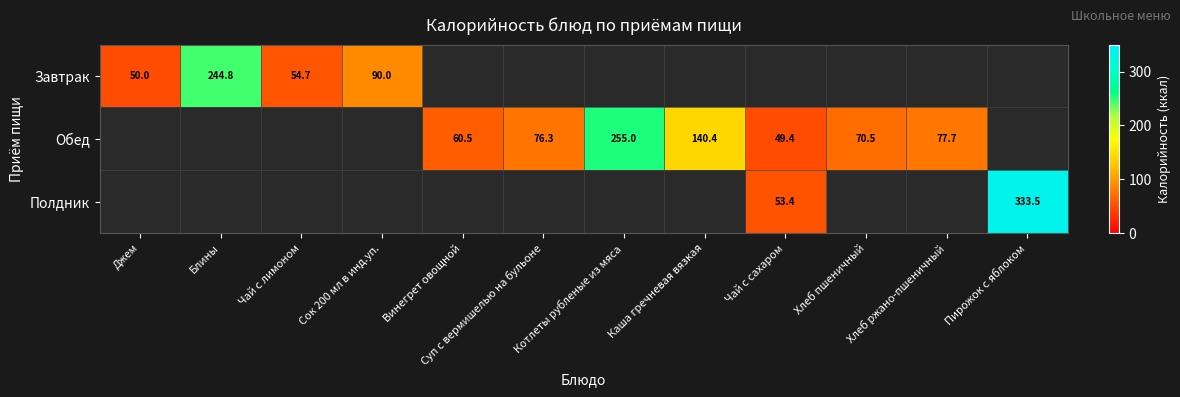

The value of Завтрак at Джем is 50.0. True or false?

True